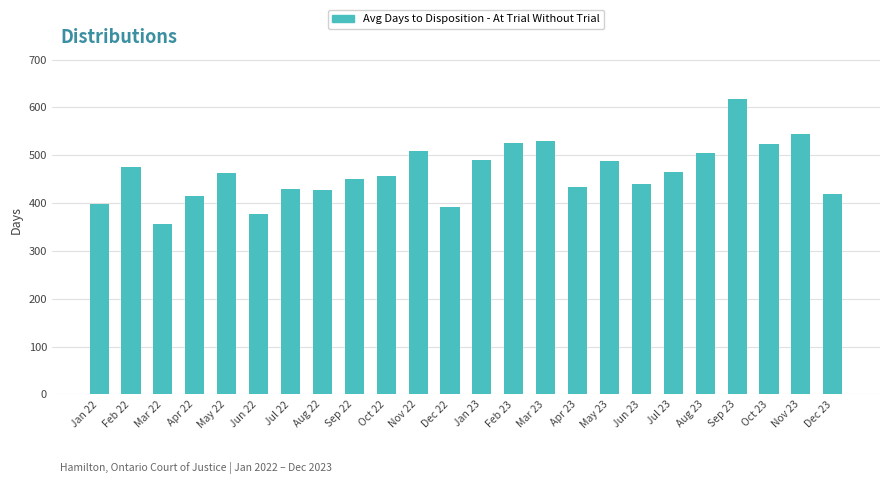

The value at Oct 23 is 524. True or false?

True